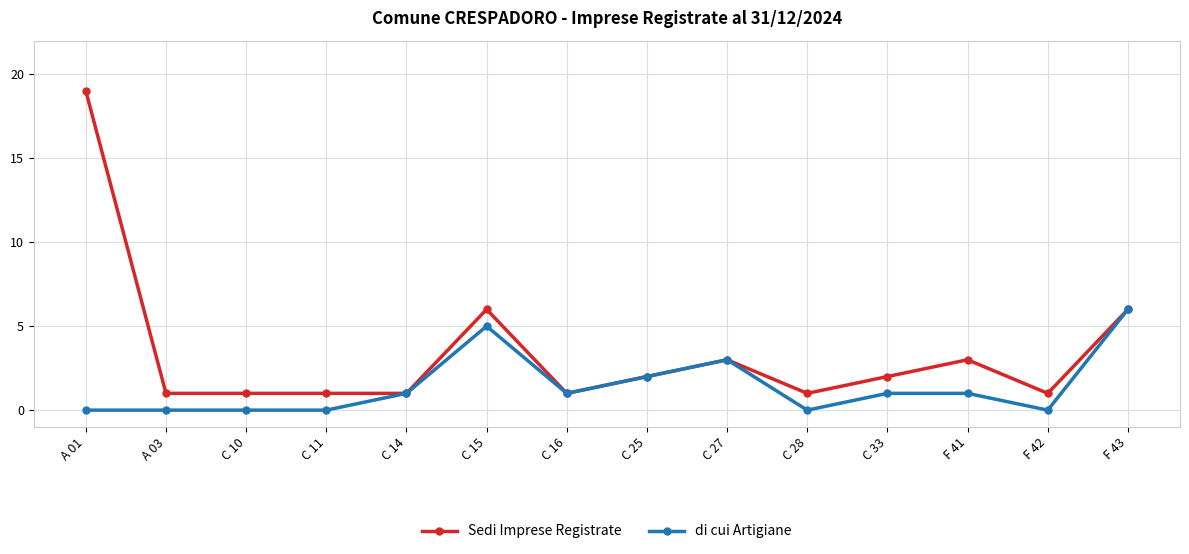

At which label does di cui Artigiane reach its peak?

F 43